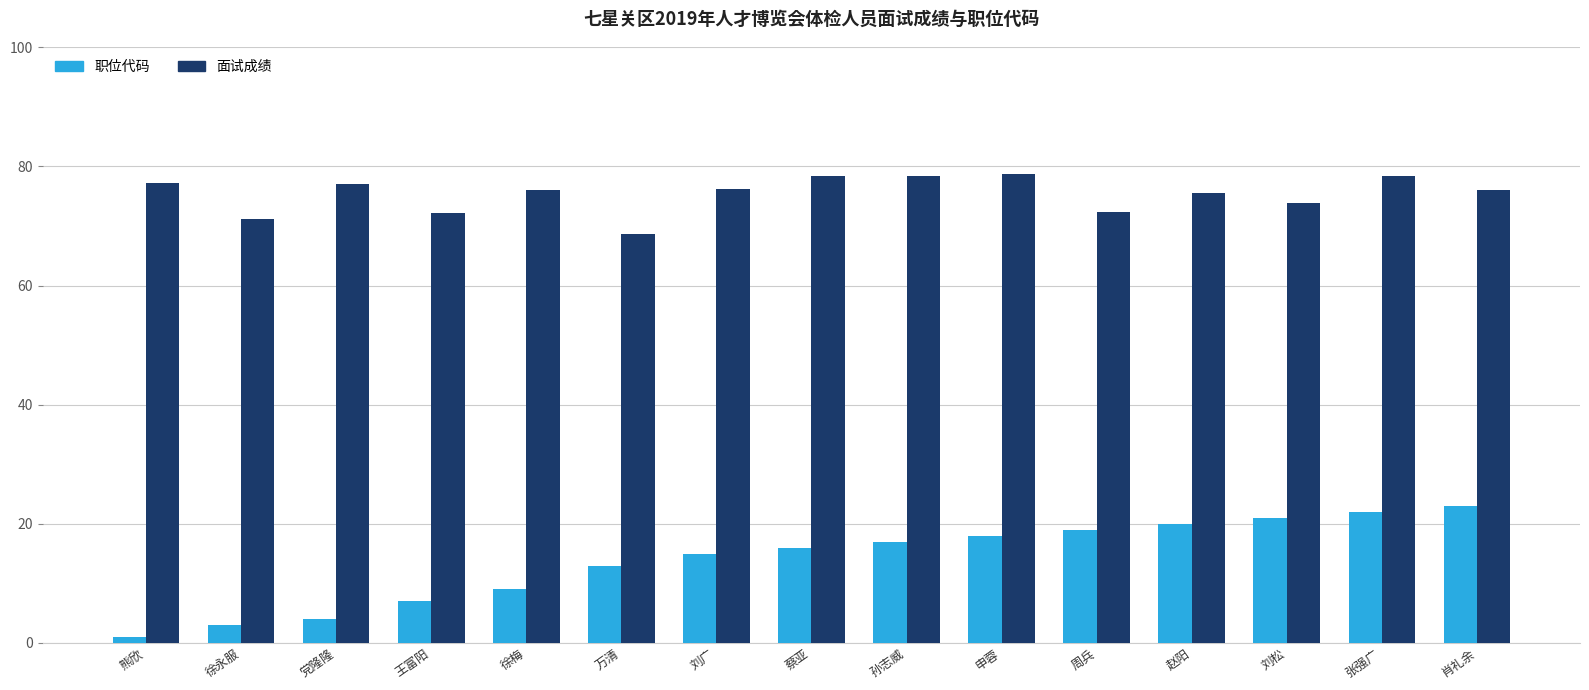

What is the difference between the maximum and minimum values in the 面试成绩 series?

10.2